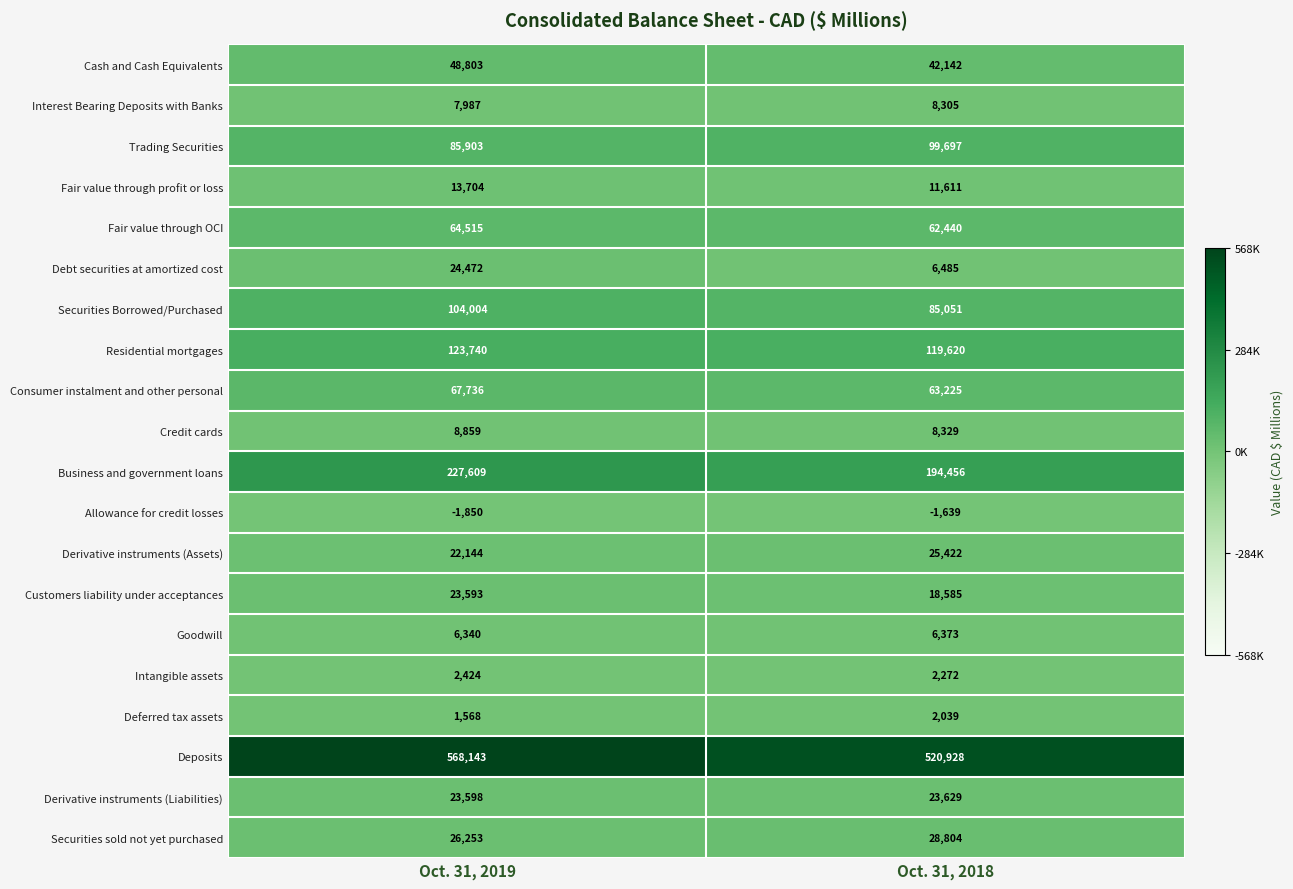

At Oct. 31, 2019, list the series in order from smallest to largest.

Allowance for credit losses, Deferred tax assets, Intangible assets, Goodwill, Interest Bearing Deposits with Banks, Credit cards, Fair value through profit or loss, Derivative instruments (Assets), Customers liability under acceptances, Derivative instruments (Liabilities), Debt securities at amortized cost, Securities sold not yet purchased, Cash and Cash Equivalents, Fair value through OCI, Consumer instalment and other personal, Trading Securities, Securities Borrowed/Purchased, Residential mortgages, Business and government loans, Deposits